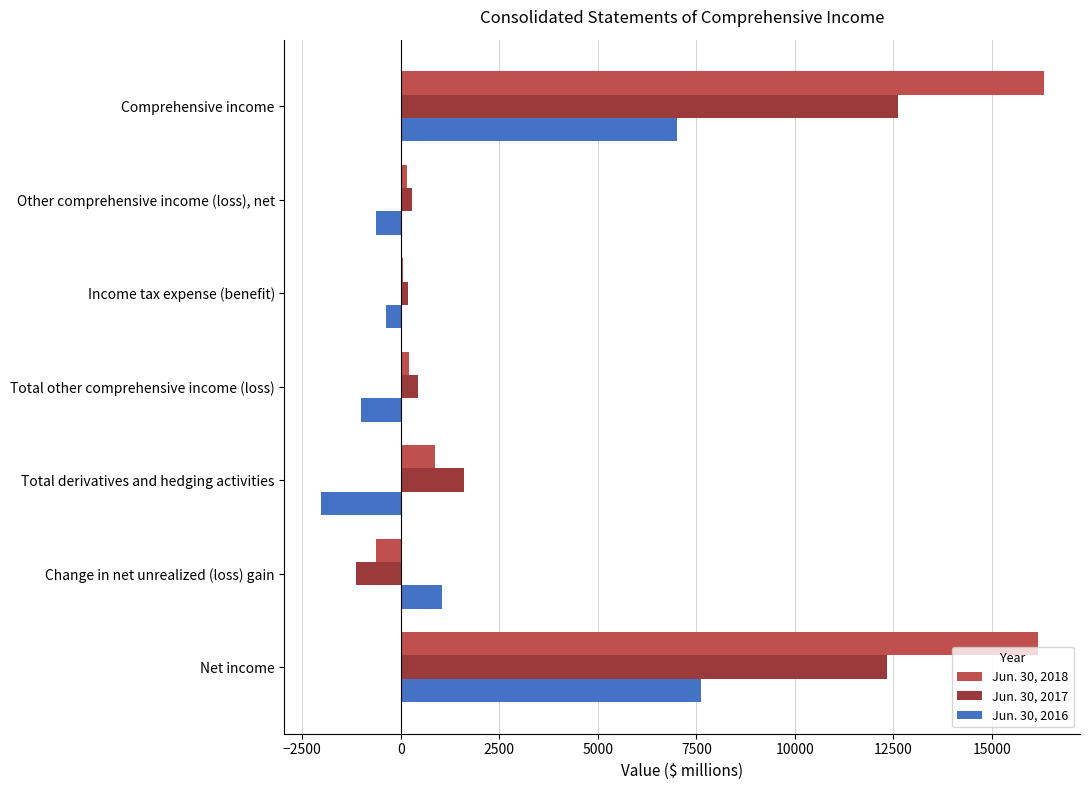

Which series has the largest total across all categories?

Jun. 30, 2018